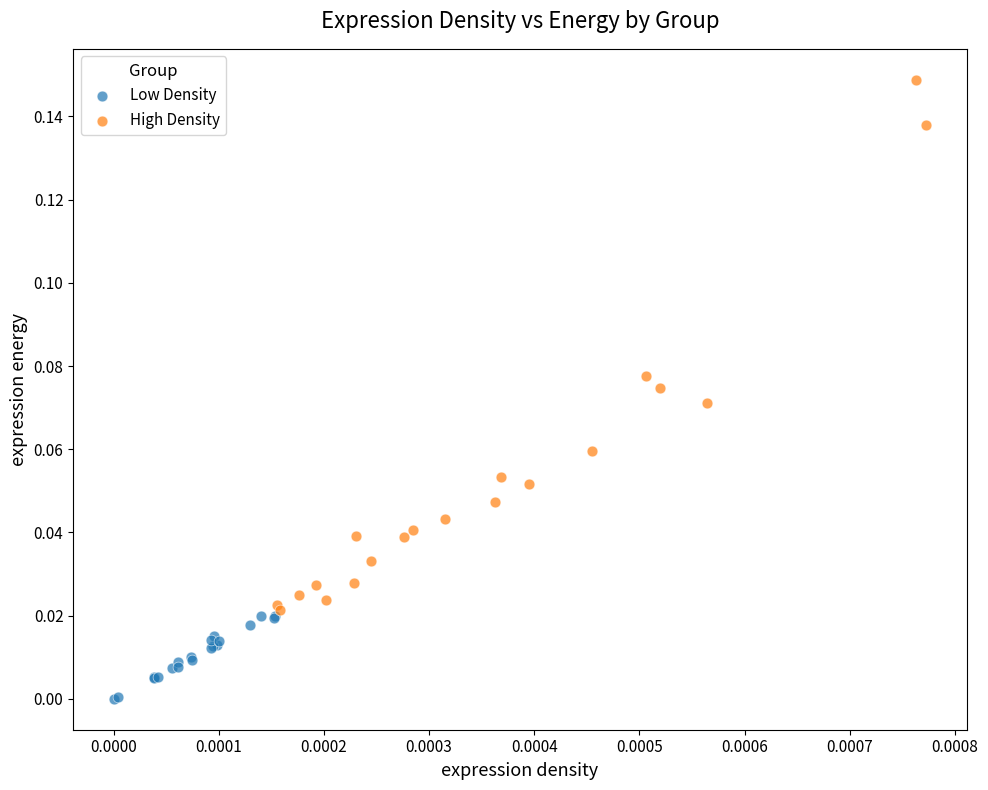

Which series reaches the maximum Y coordinate?

High Density